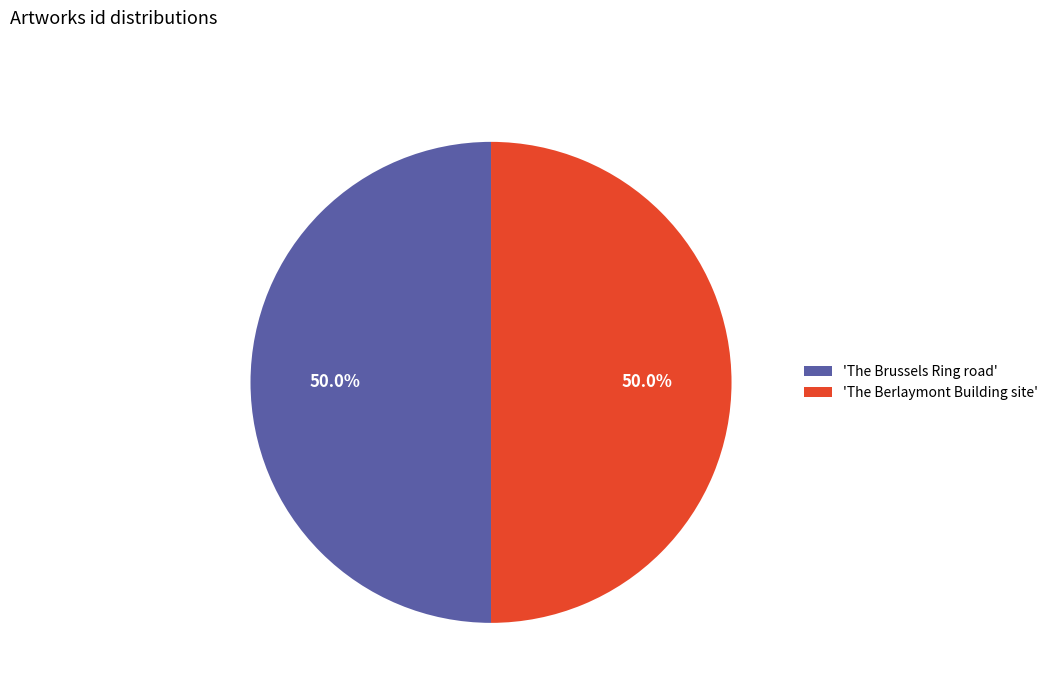

What is the total percentage of 'The Berlaymont Building site' and 'The Brussels Ring road'?

100.0%